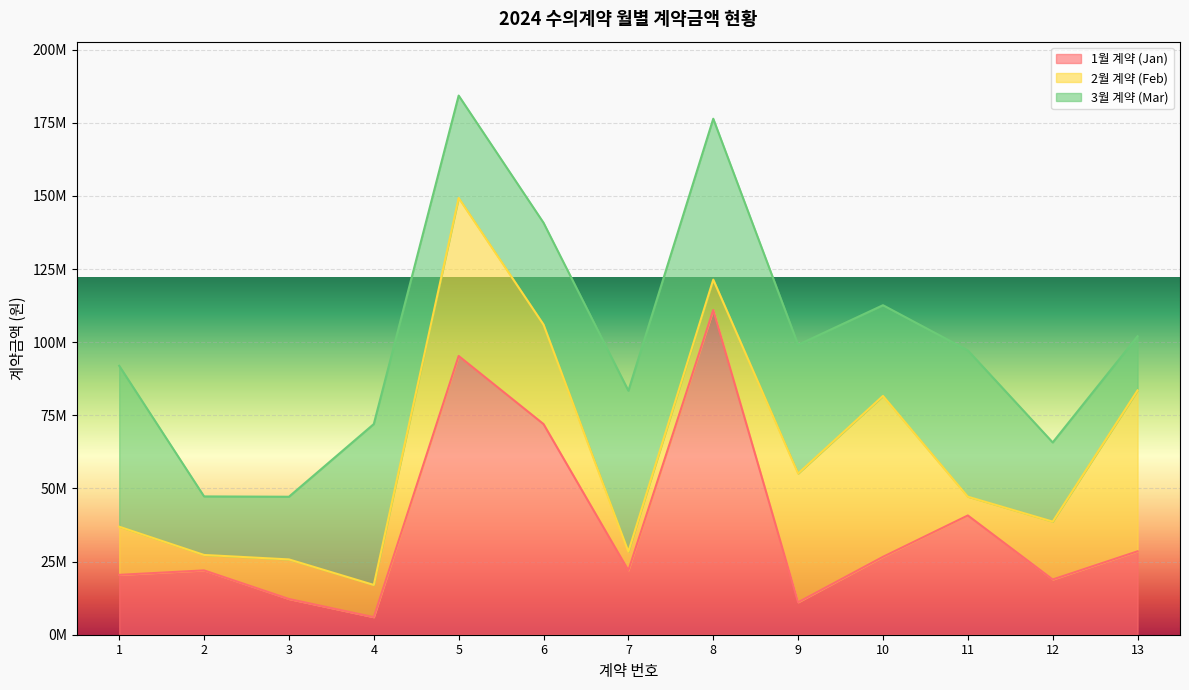

What is the minimum value shown in the chart?

5280000